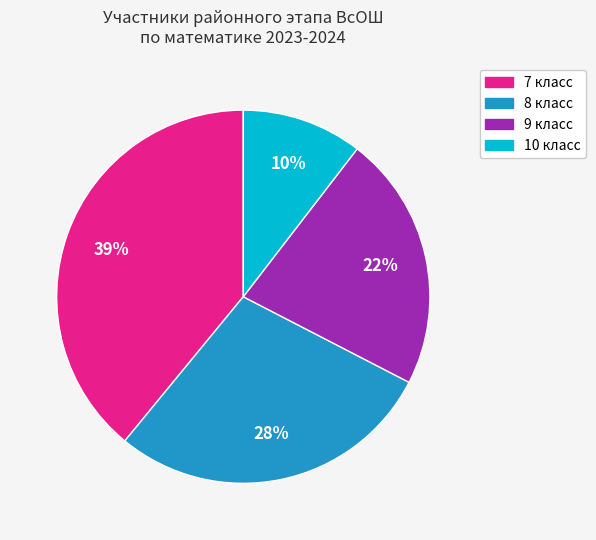

What percentage is the 7 slice, to the nearest percent?

39%